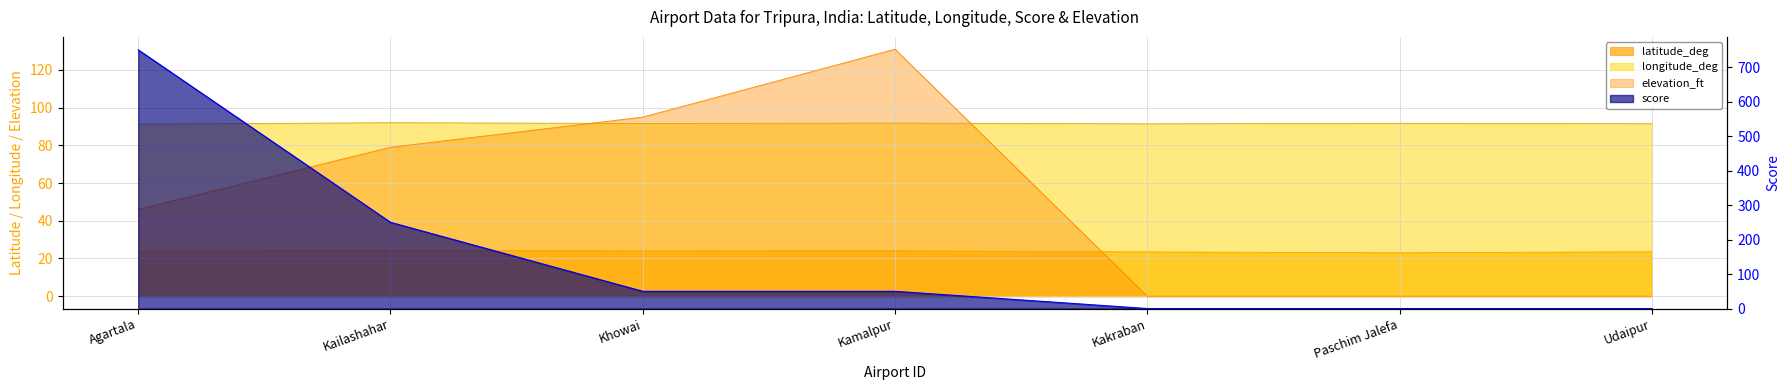

The value of longitude_deg at Kakraban is 20.9. True or false?

False